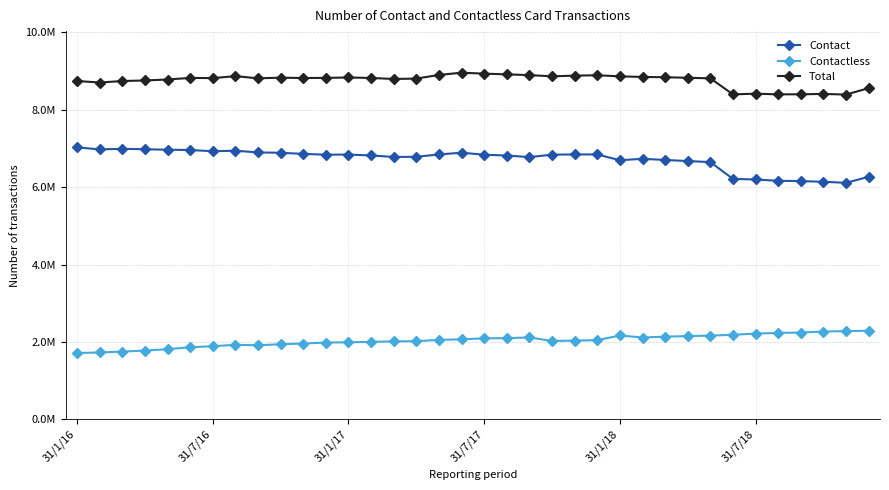

What are all the series names shown in the legend?

Contact, Contactless, Total